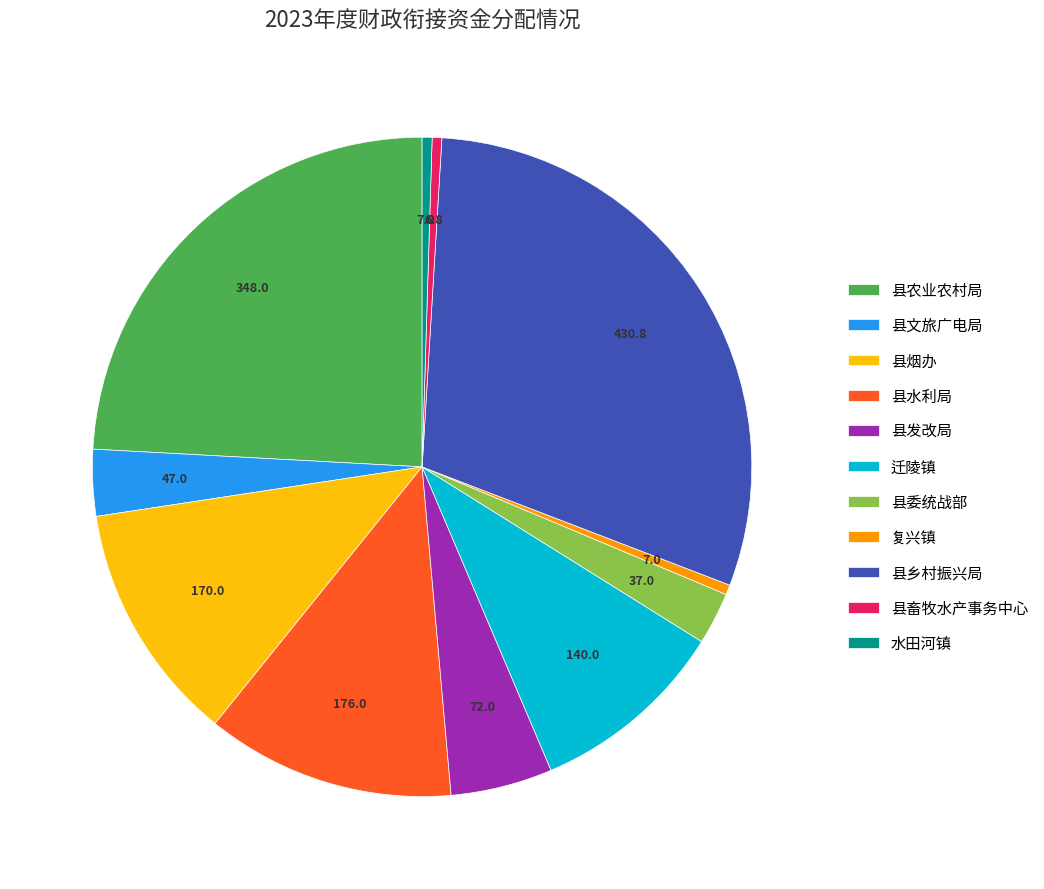

Is there any slice that represents more than half of the pie?

No